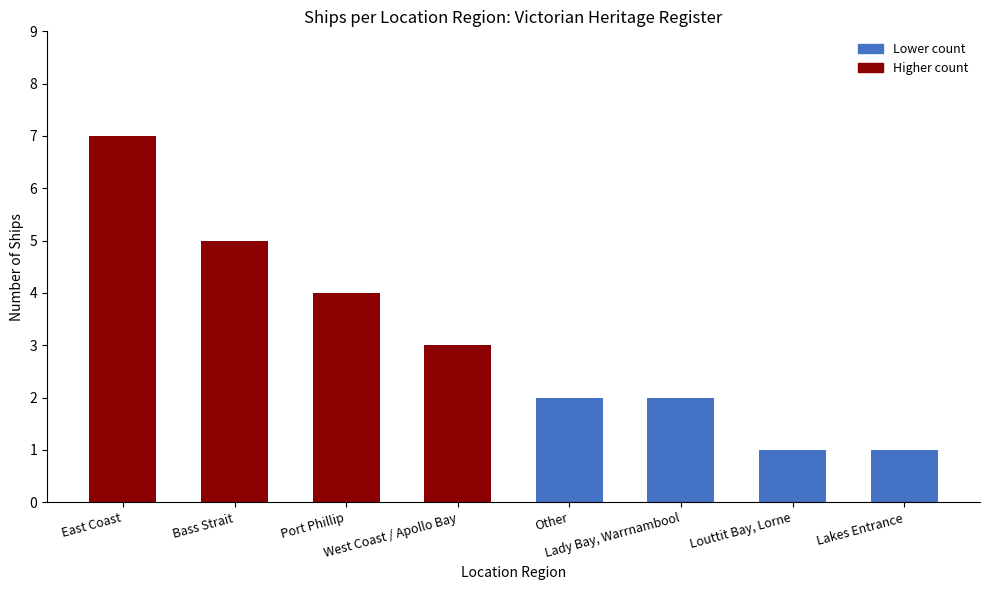

What is the label of the 2nd bar from the right?

Louttit Bay, Lorne